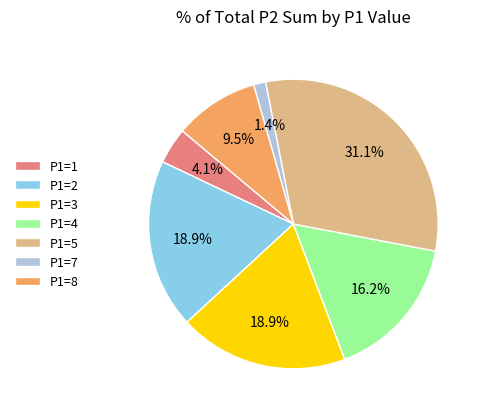

How many slices are in this pie chart?

7